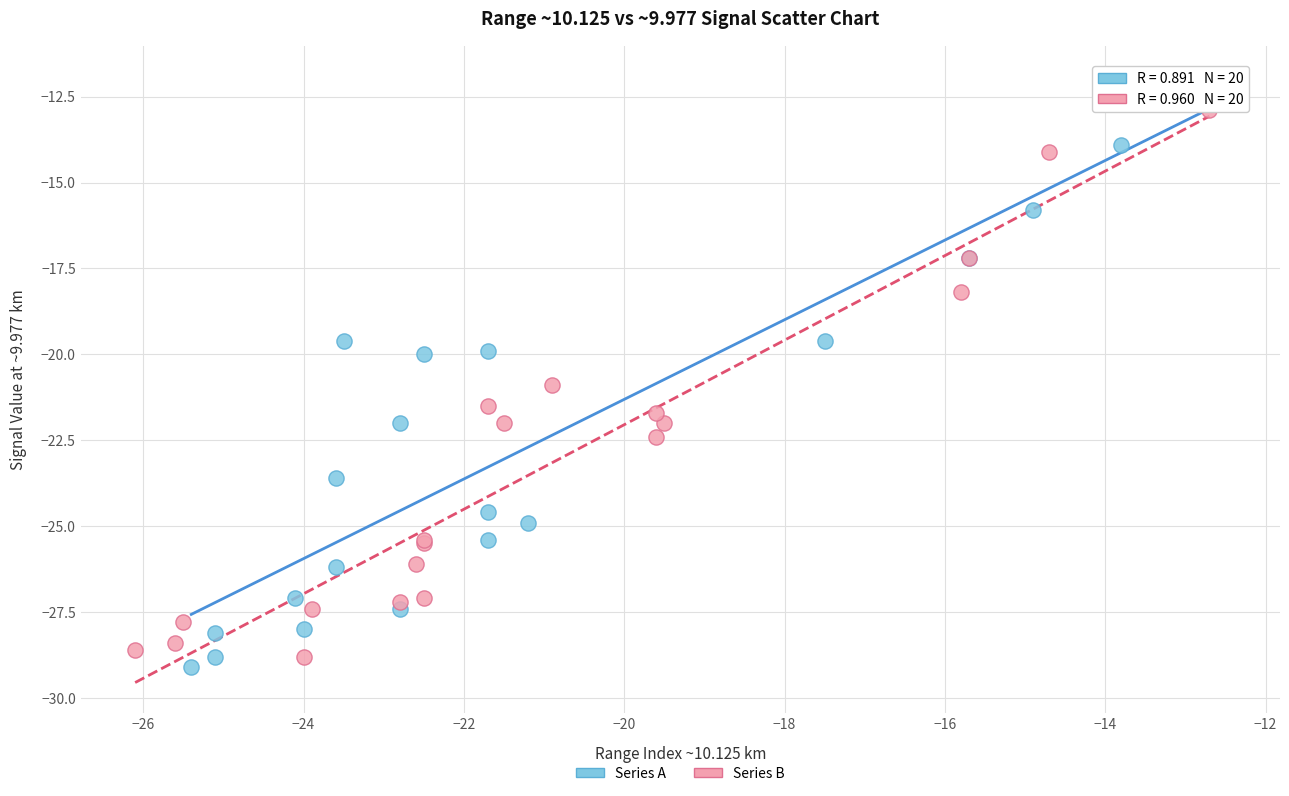

Which series contains the highest Y value?

Series A